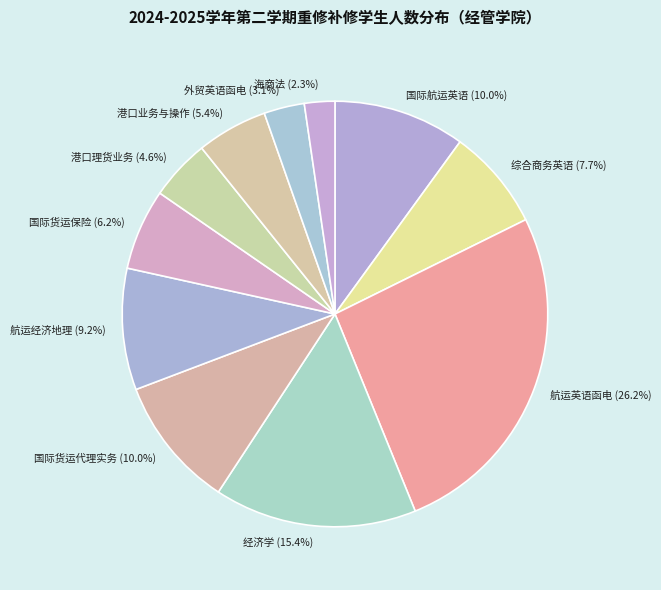

True or false: 航运经济地理 accounts for 9% of the total.

True